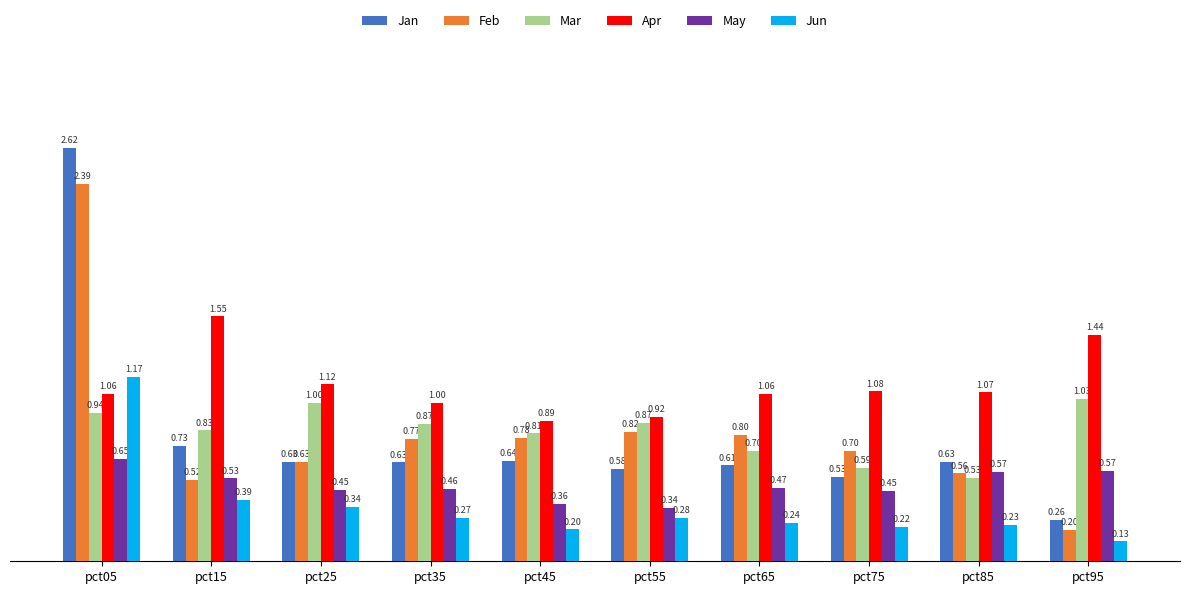

Where is Feb nearest to the value 1?

pct55